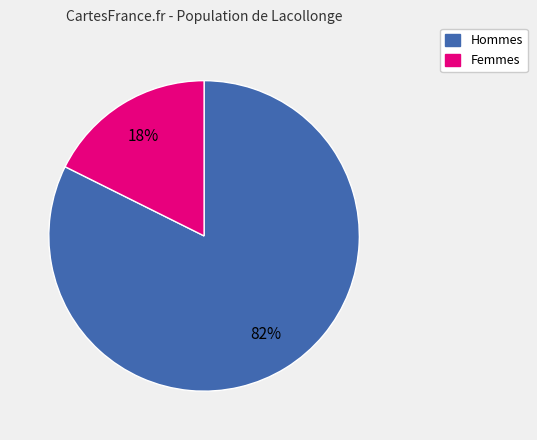

True or false: Hommes accounts for 75% of the total.

False